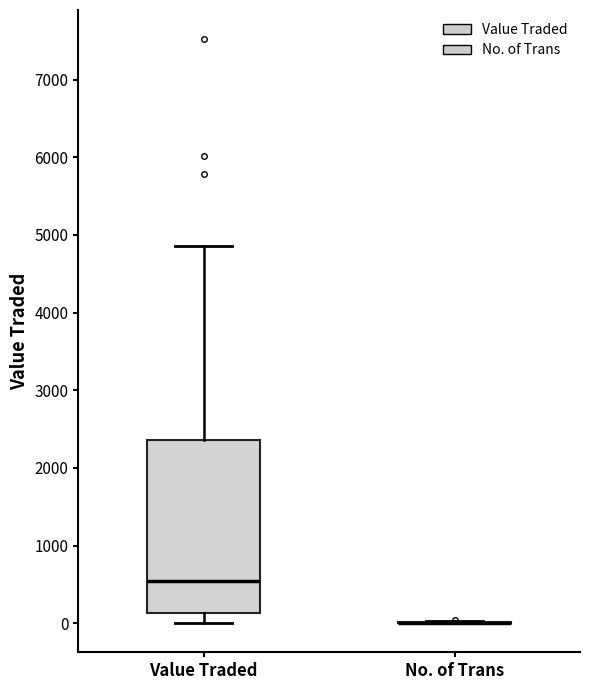

Reading left to right, read every box against the y-axis: the position of its median line, the range the box covers, and the ends of its whiskers. The values are not printed on the chart, so give them approximately, as read against the axis.

Value Traded: median 500, box 100 to 2400, whiskers 0 to 4900
No. of Trans: box collapsed to a line at 0, whiskers 0 to 0